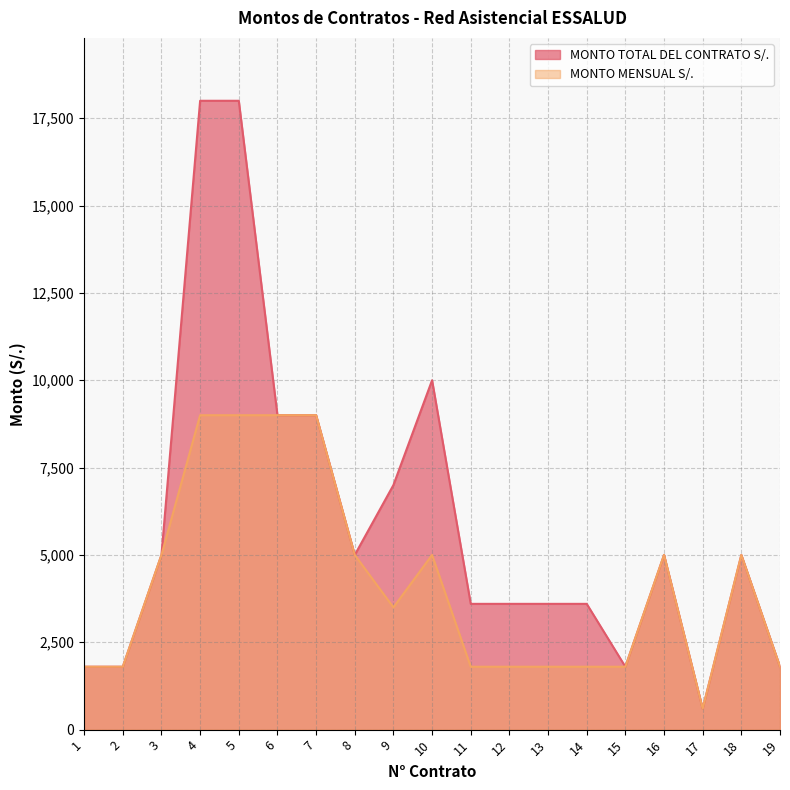

How many series are shown in this chart?

2